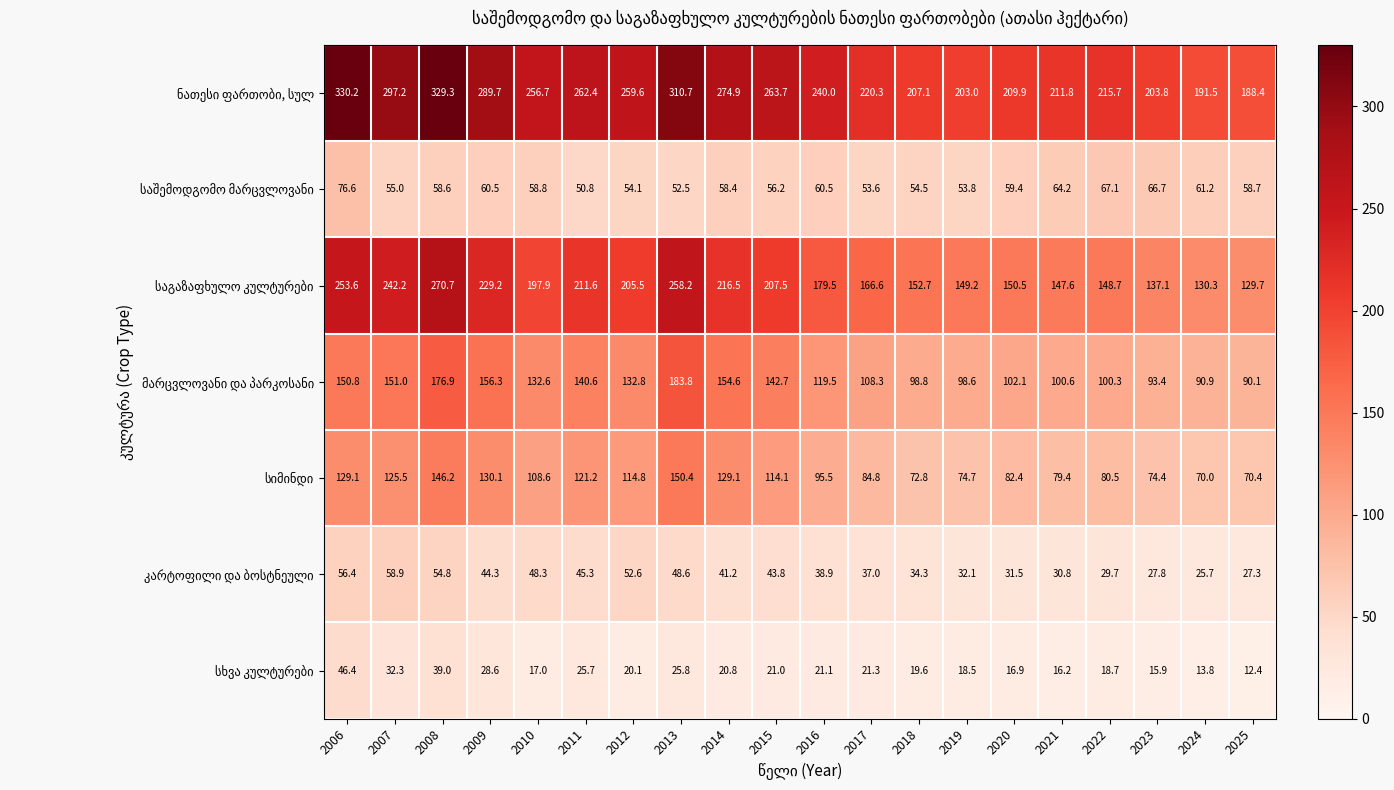

What is the spread (max minus min) of values at 2022?

197.0